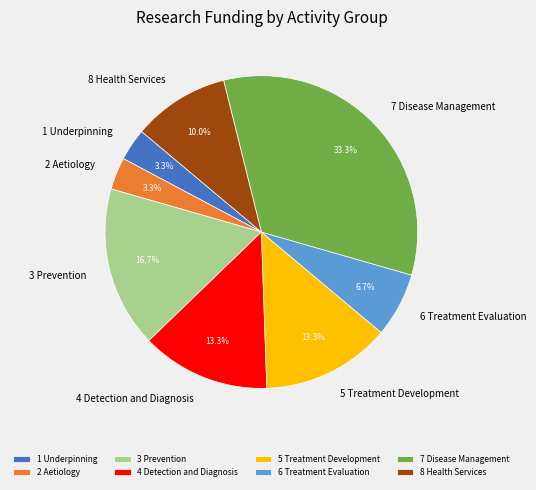

Does any single category account for the majority?

No